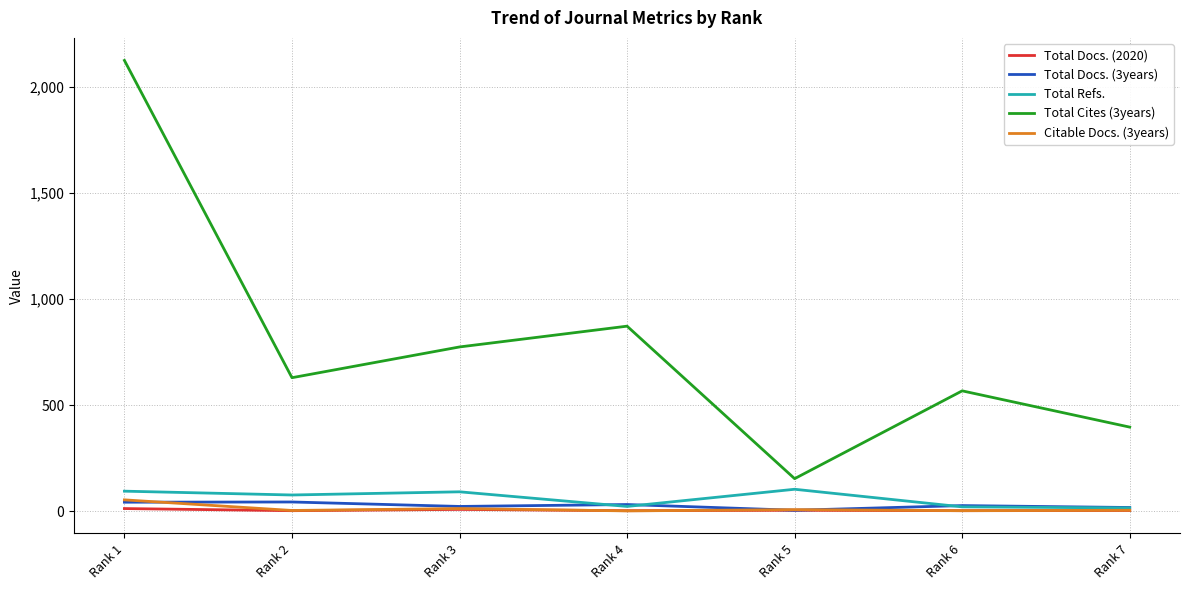

Which series has the largest range (max minus min)?

Total Cites (3years)